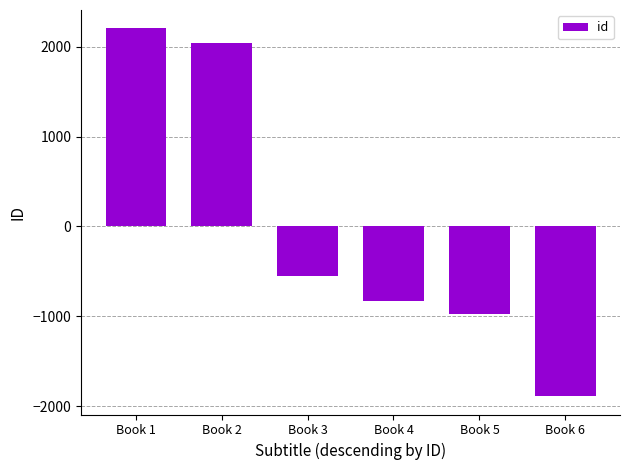

Are the bars grouped side by side (vs. stacked)?

No